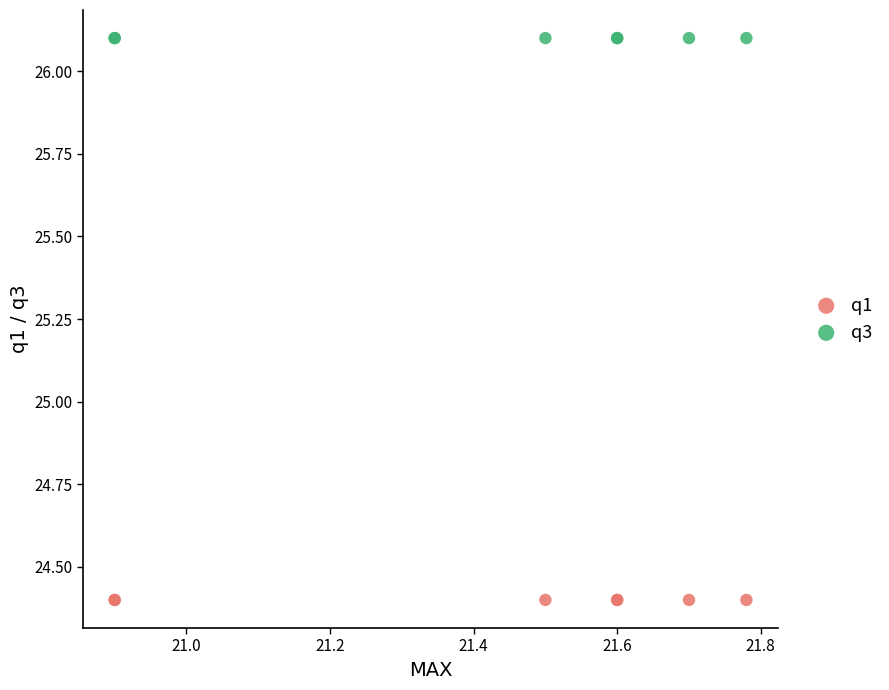

Which series contains the highest Y value?

q3